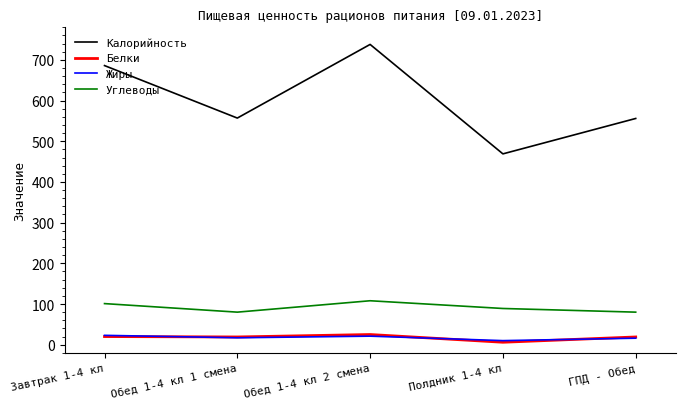

The value of Углеводы at Полдник 1-4 кл is 89. True or false?

True